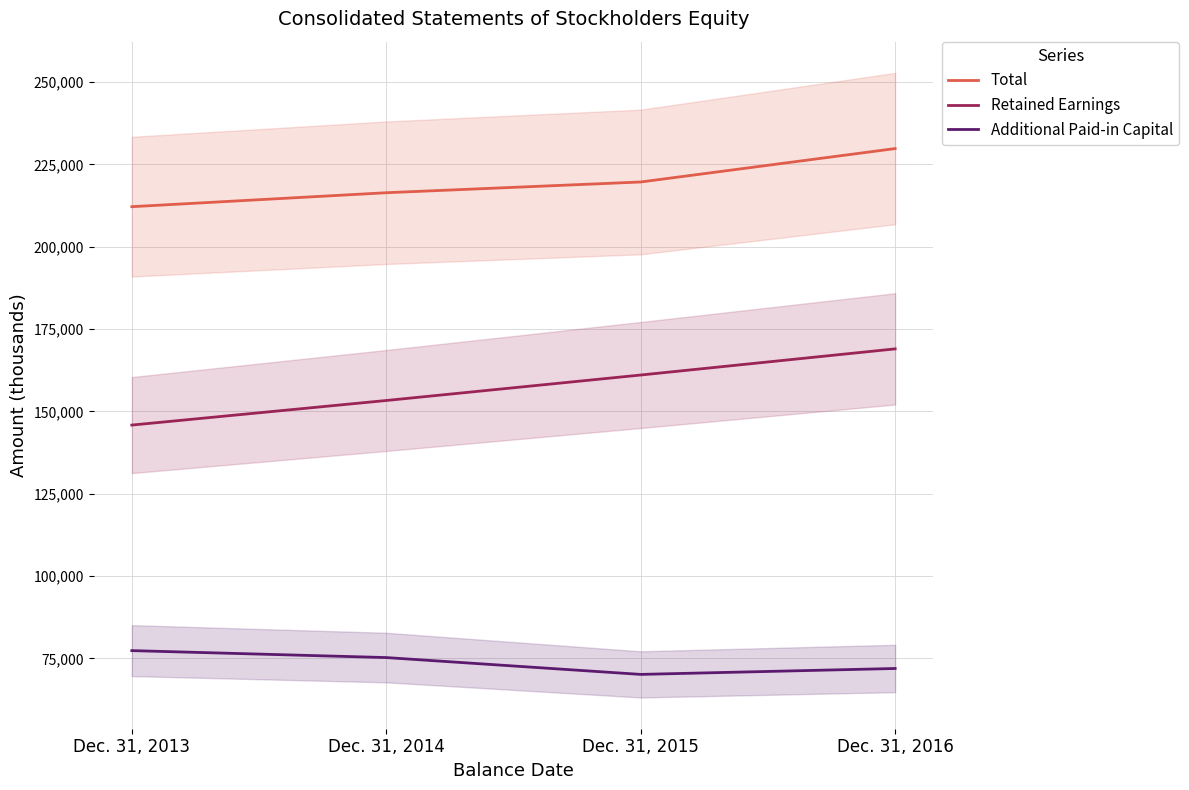

What is the total value across all series at Dec. 31, 2016?

470662